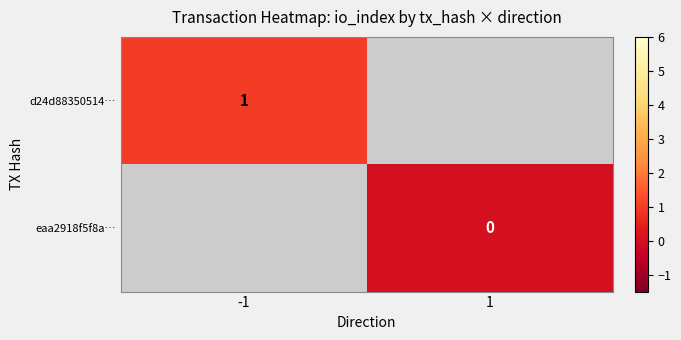

Which series has the largest range (max minus min)?

d24d88350514…